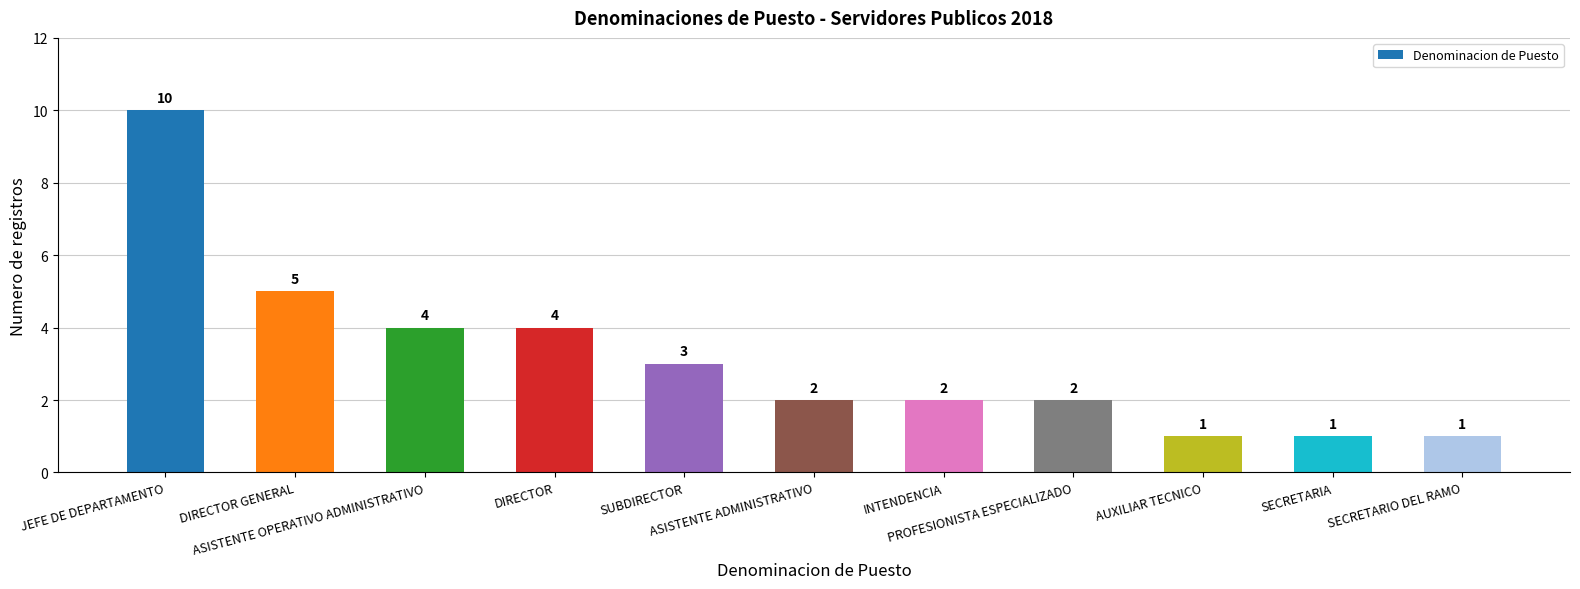

What is the value of the 4th bar from the left?

4